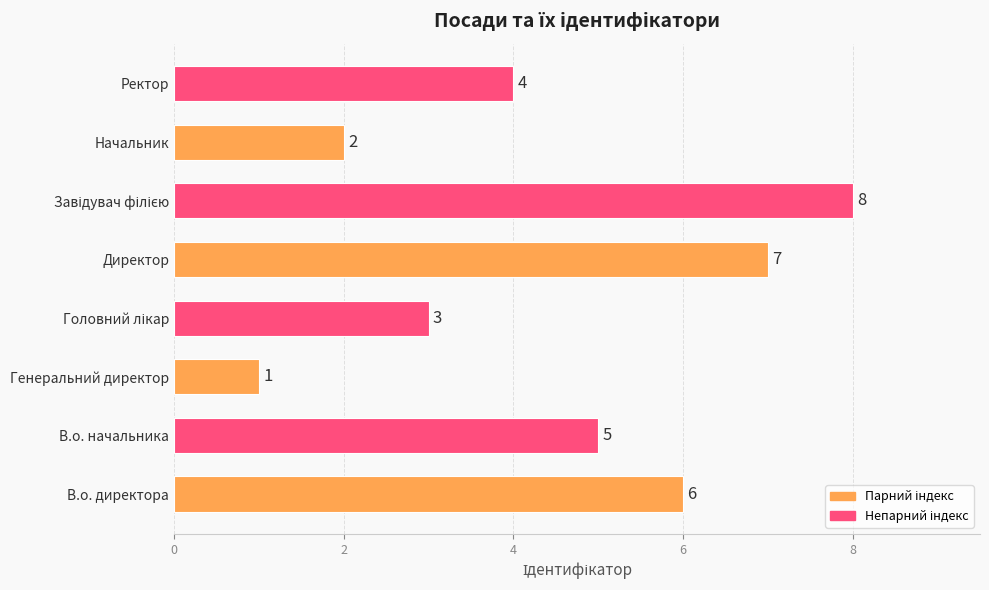

Where is the data nearest to the value 4?

Ректор